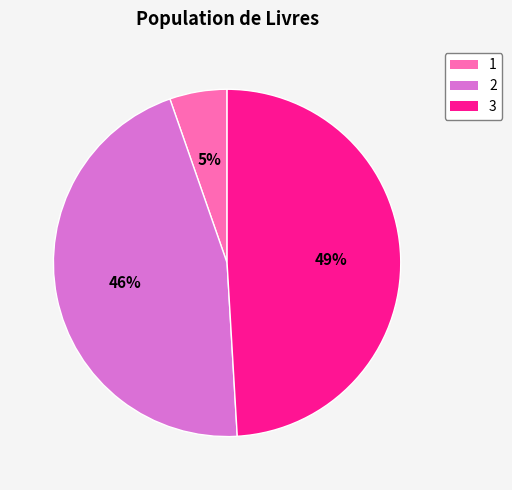

Combined, do 3 and 2 account for over 50%?

Yes